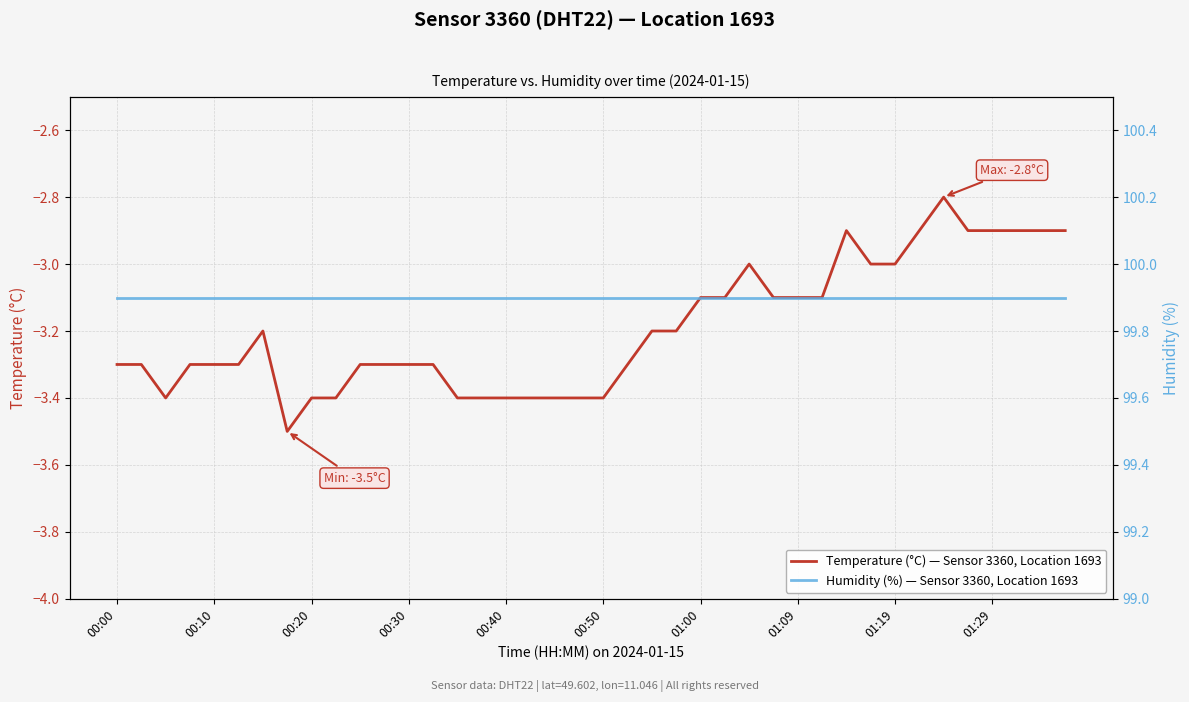

Is the value of Temperature (°C) — Sensor 3360, Location 1693 at 18 greater than the value of Humidity (%) — Sensor 3360, Location 1693 at 35?

No